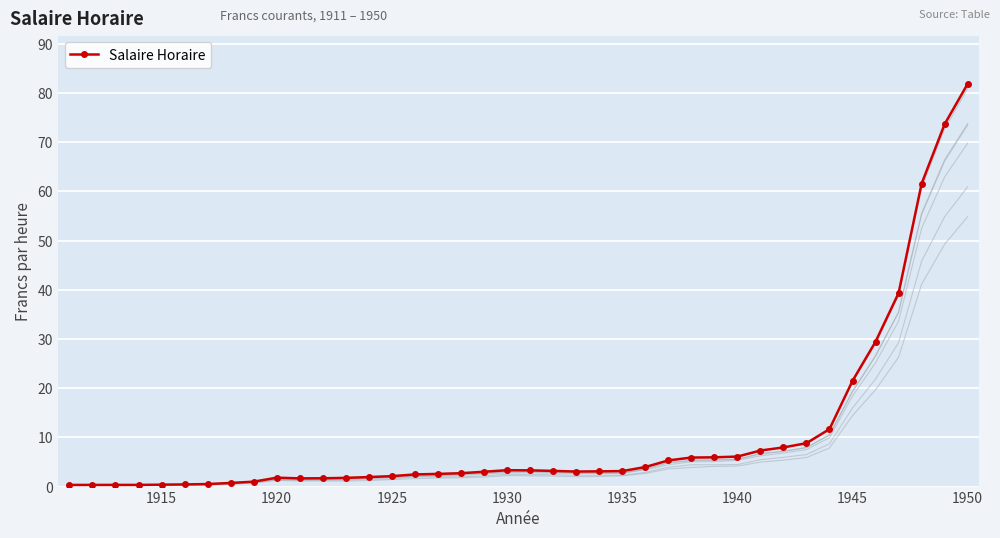

At which label does Salaire Horaire reach its peak?

1950